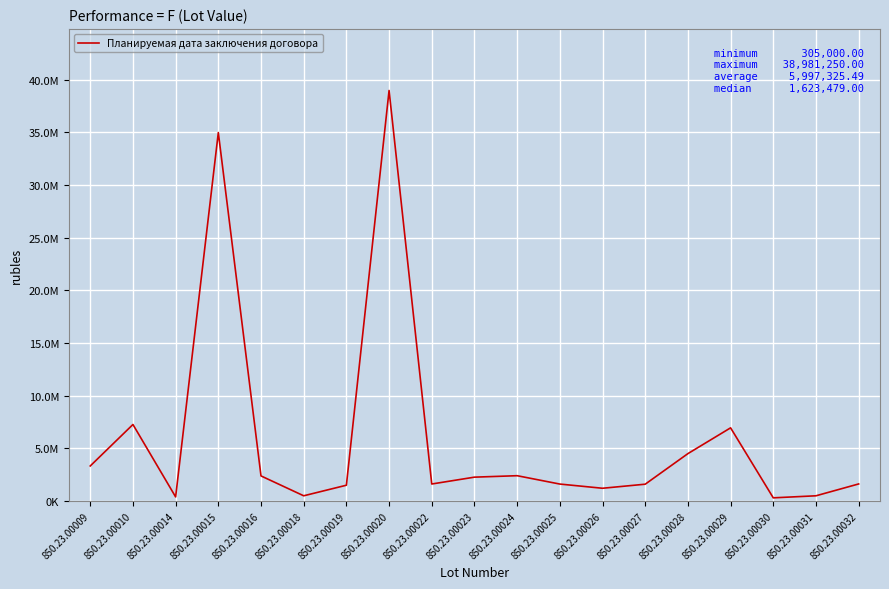

Is this an area chart (filled region under the line)?

No